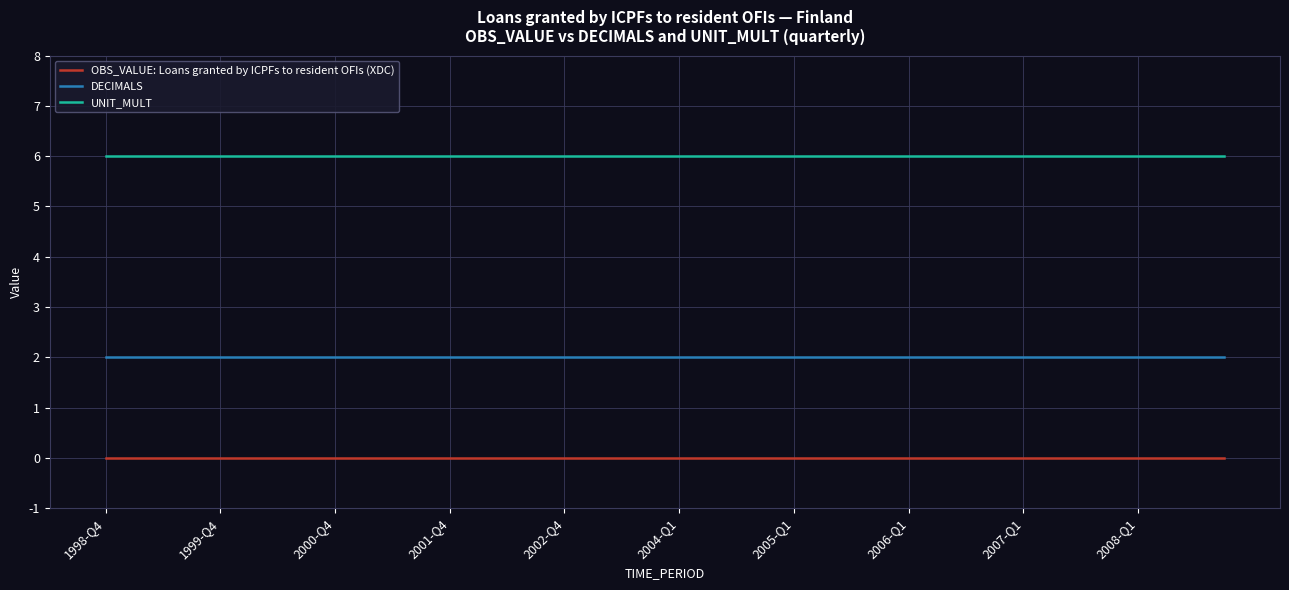

True or false: UNIT_MULT and OBS_VALUE: Loans granted by ICPFs to resident OFIs (XDC) intersect in this chart.

False